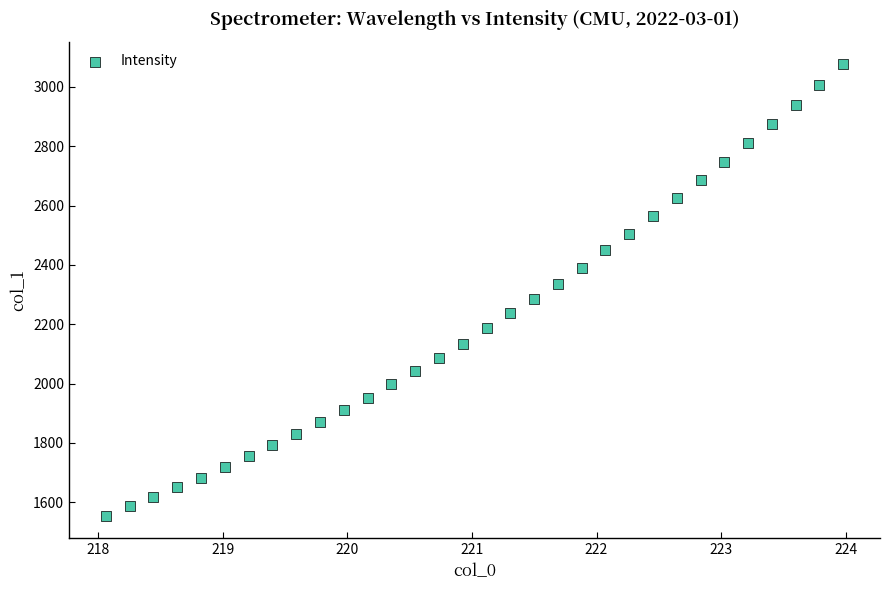

What is the range of X values (max minus min)?

5.9